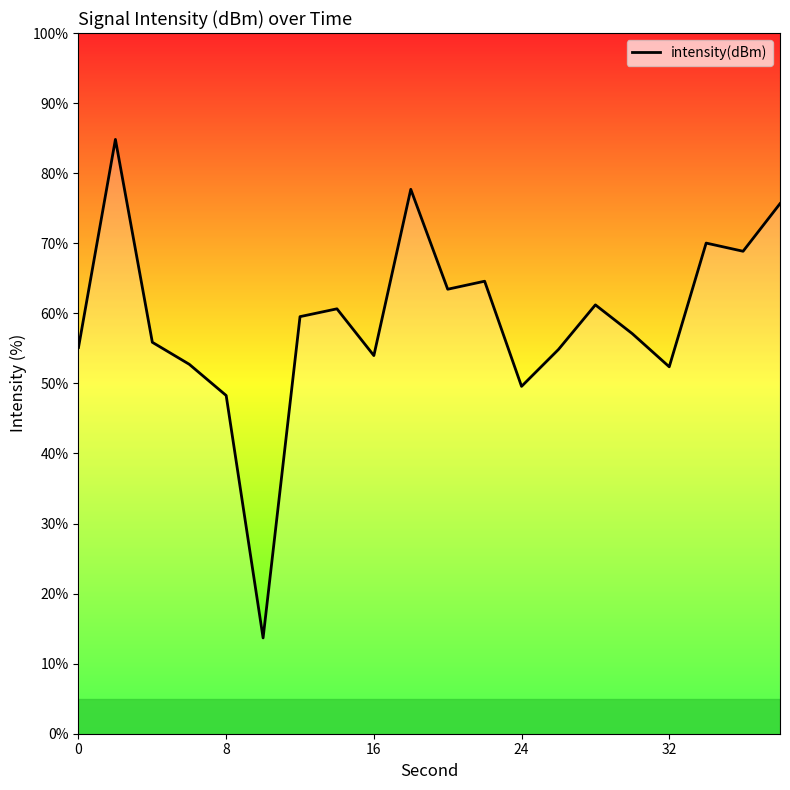

What is the difference between the maximum and minimum values?

71.1